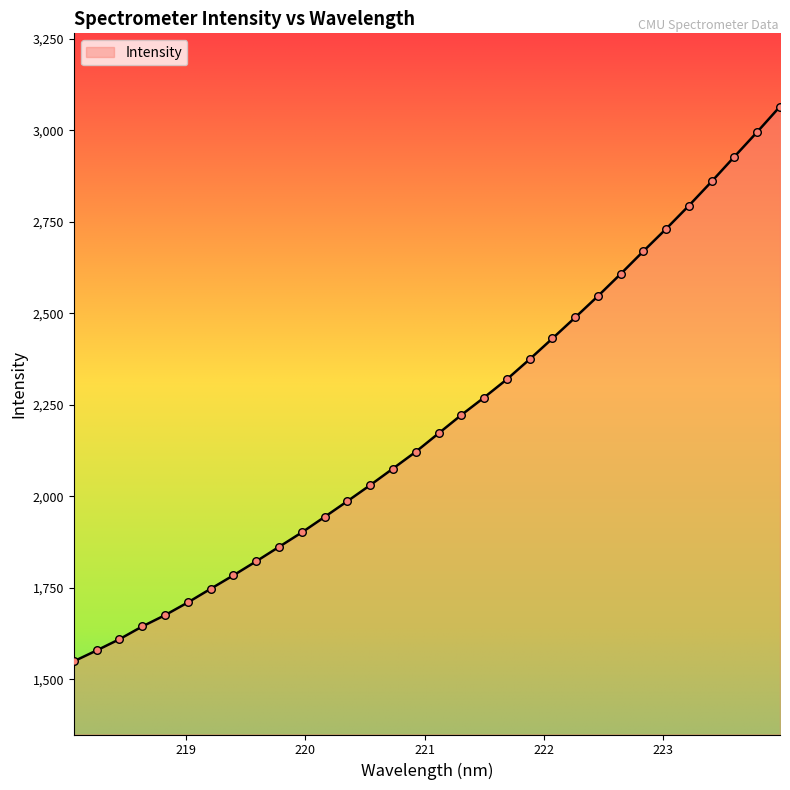

What is the greatest value displayed?

3064.8